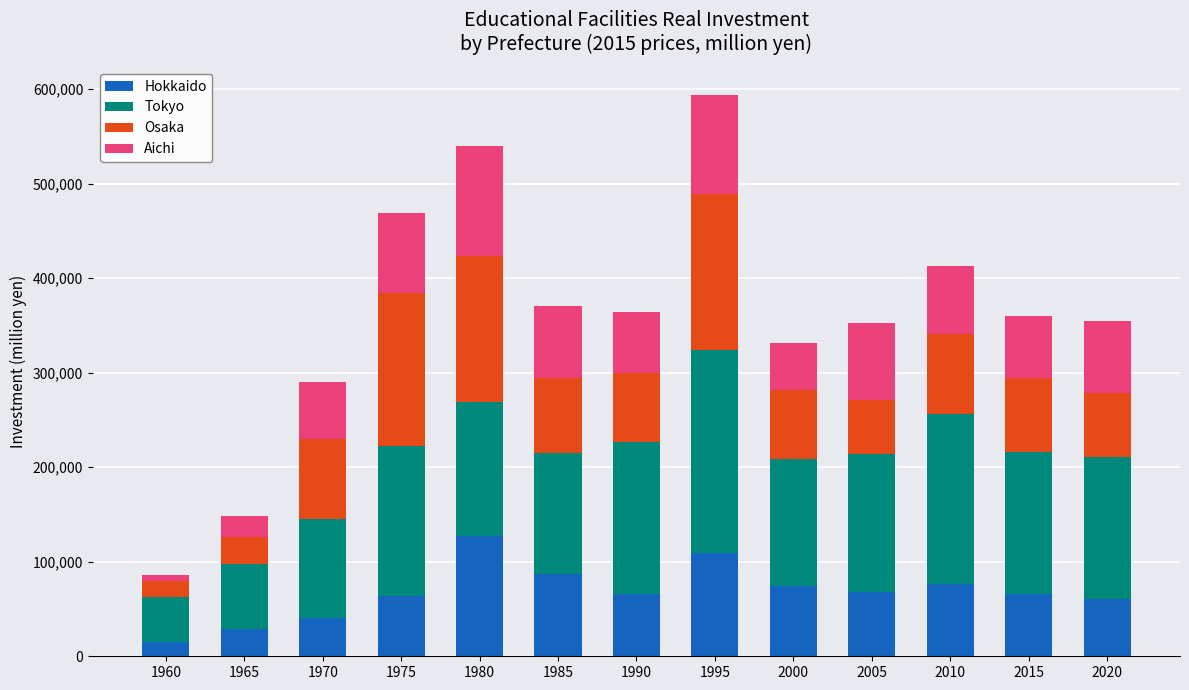

What is the minimum value for Hokkaido?

15318